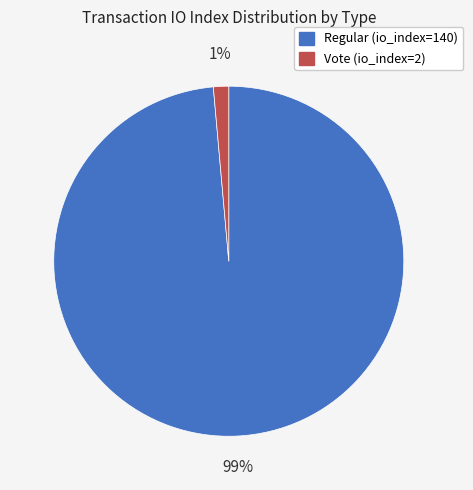

Is it true that Regular (io_index=140) is 91% of the pie?

False